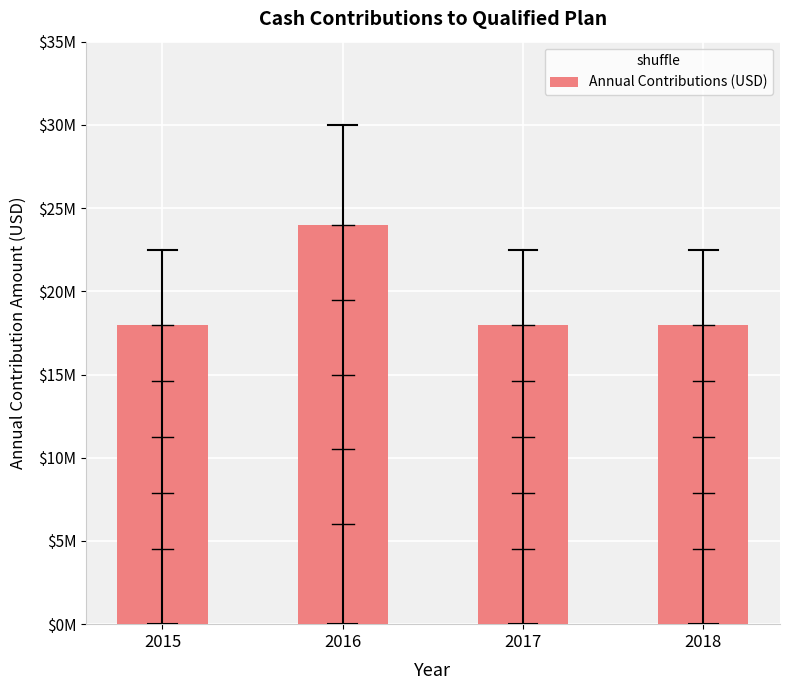

Rank the categories by value from lowest to highest.

2015, 2017, 2018, 2016